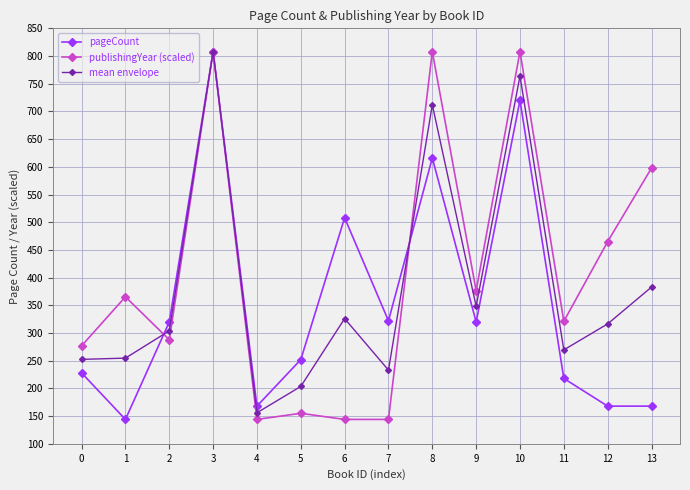

Where is the first local maximum for pageCount?

3